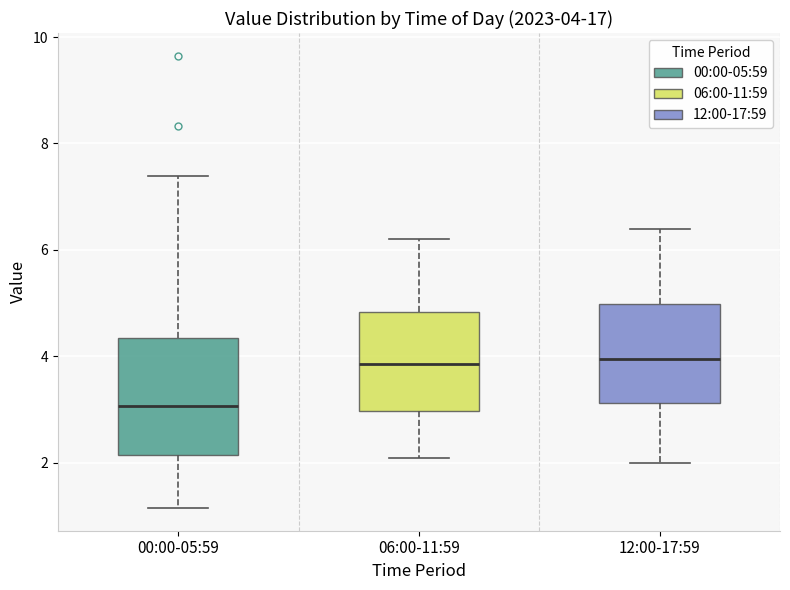

Which box is the tallest, from its lower edge to its upper edge?

00:00-05:59